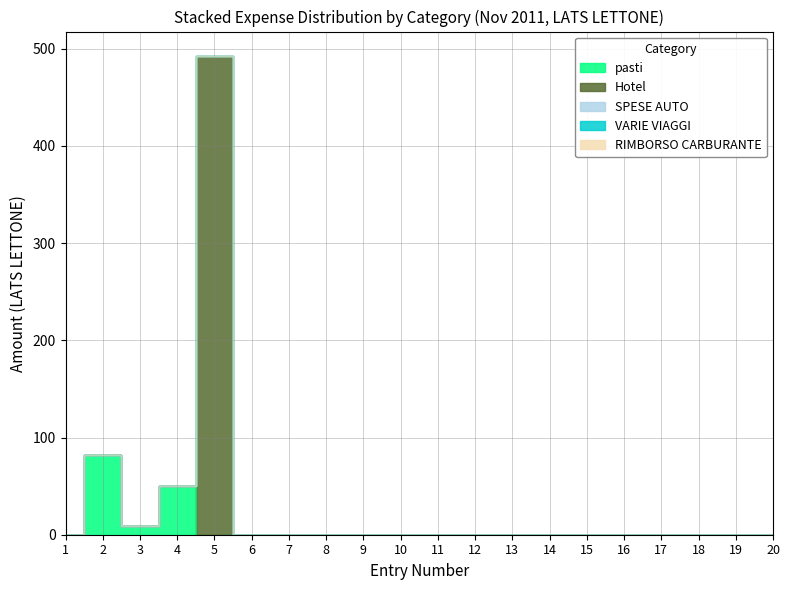

True or false: Hotel and VARIE VIAGGI intersect in this chart.

False